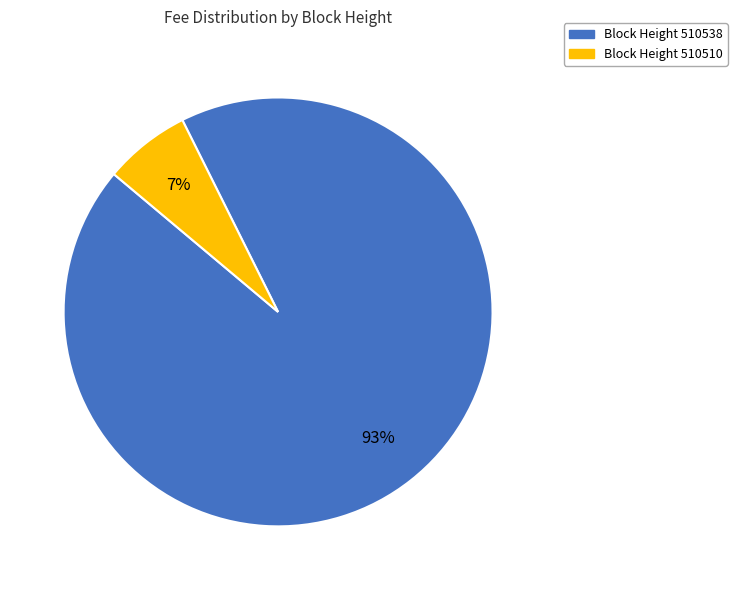

Is there a majority slice in this chart?

Yes